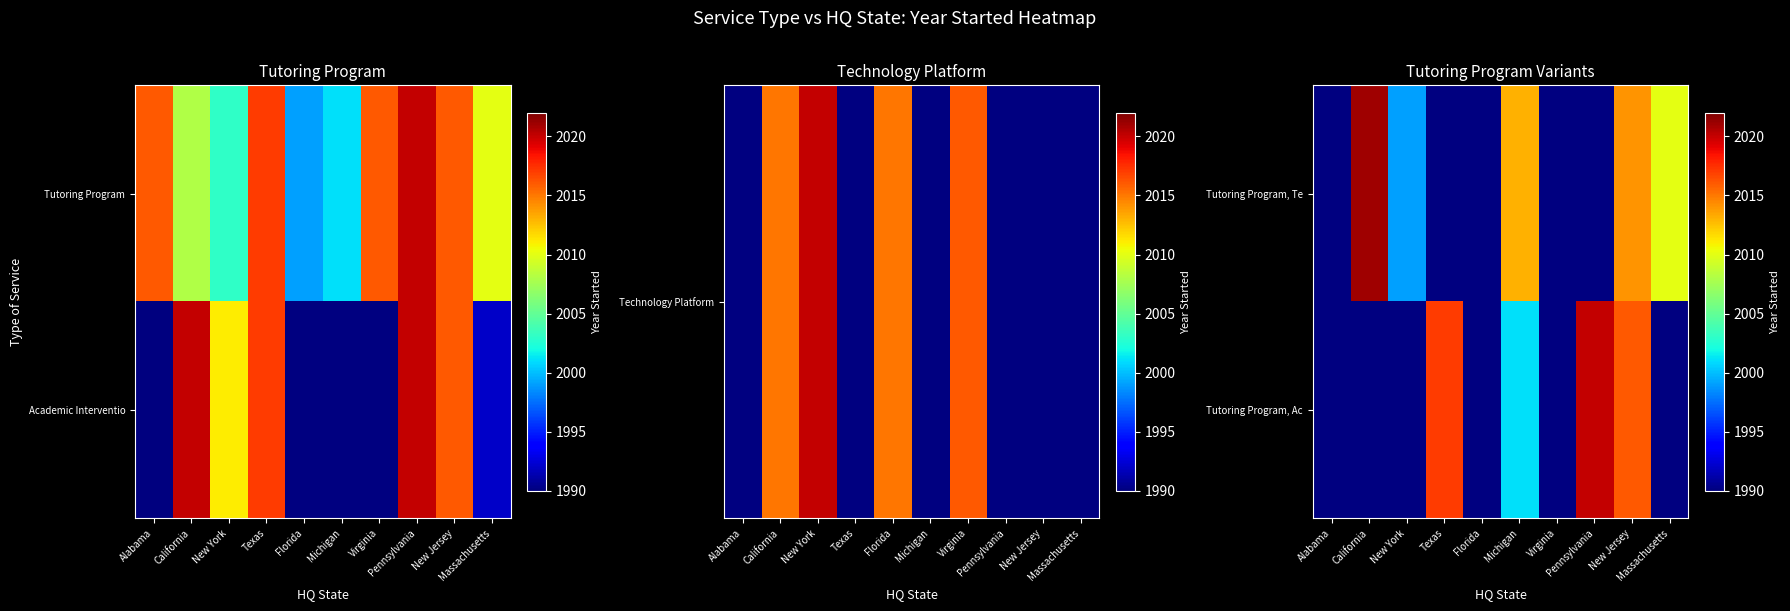

Between Michigan and Massachusetts, which series saw the biggest shift?

Tutoring Program, Te